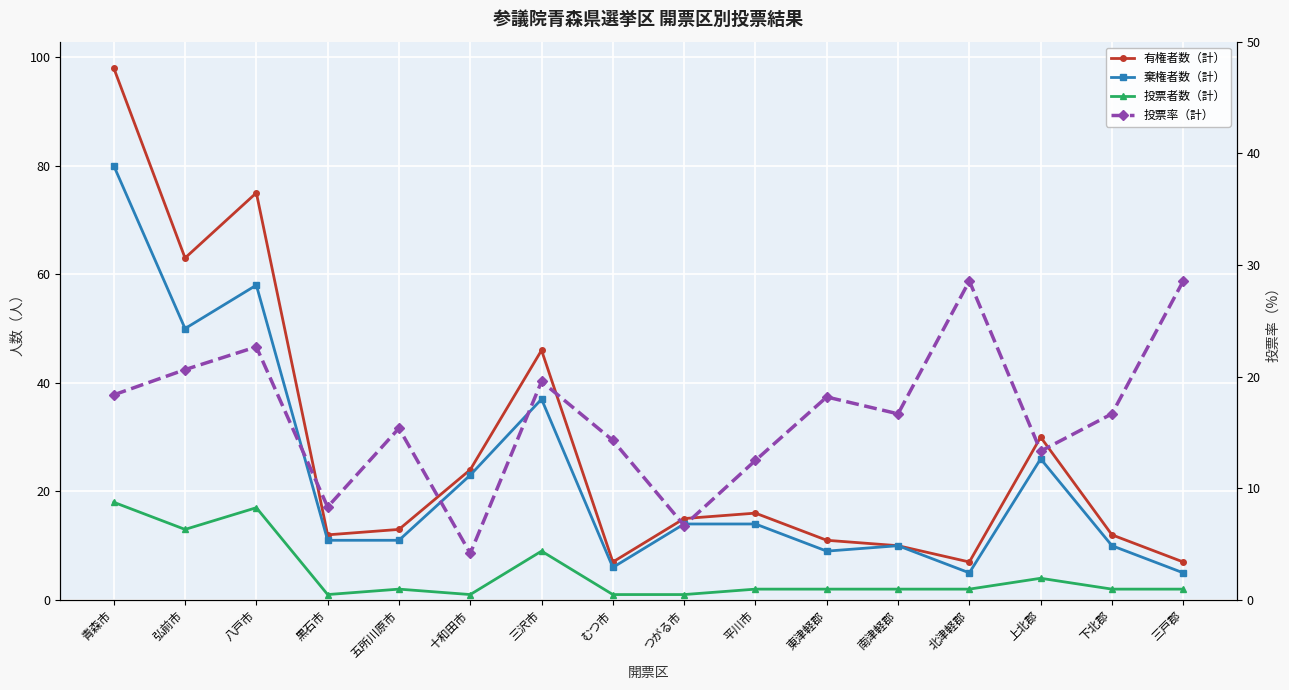

Which series ends up on top after the final intersection of 投票率（計） and 有権者数（計）?

投票率（計）